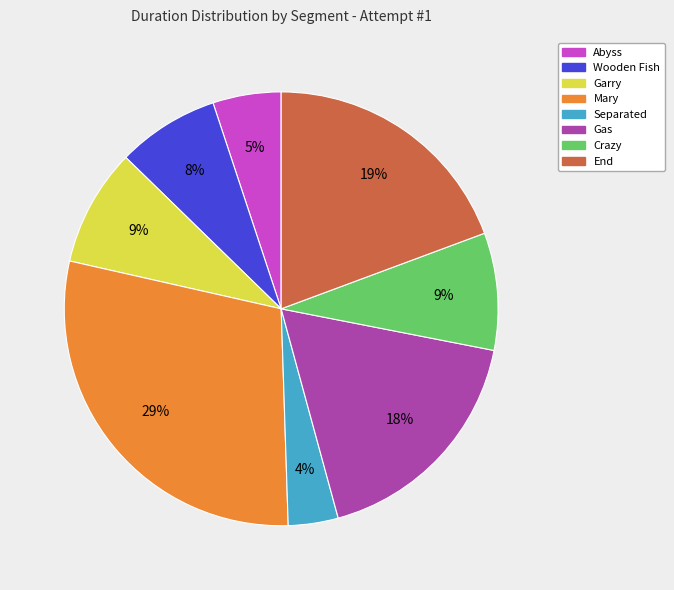

Is there any slice that represents more than half of the pie?

No